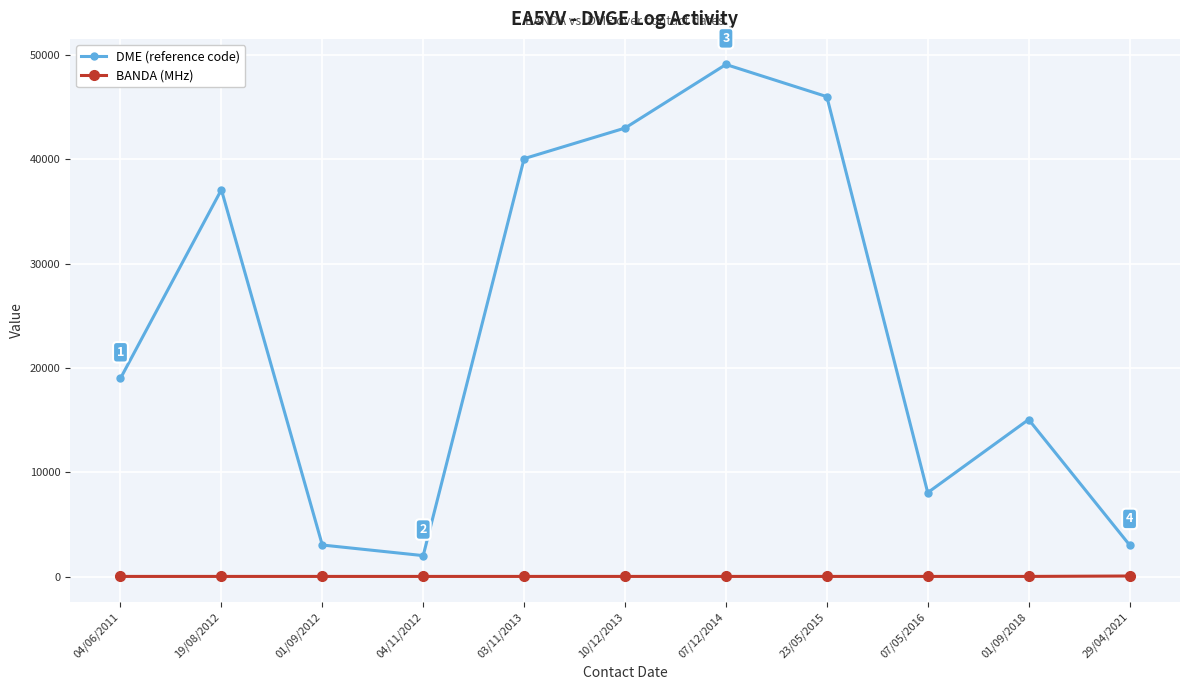

Which series has the largest total across all categories?

DME (reference code)